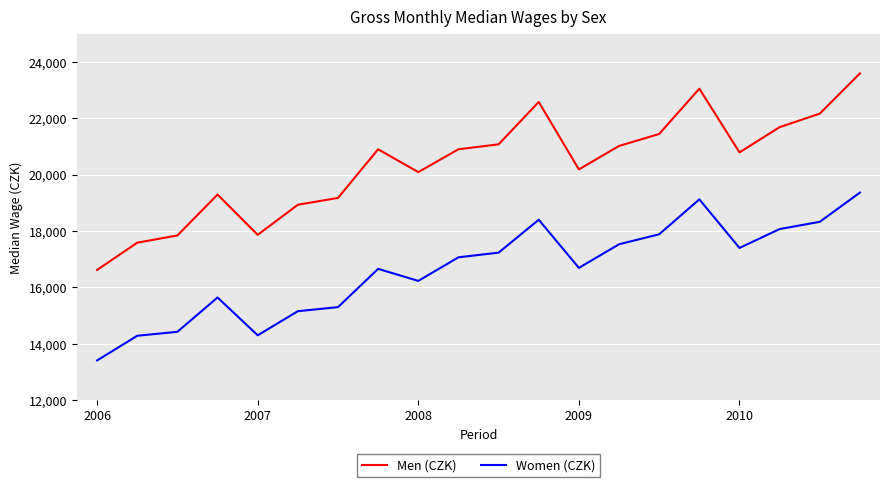

True or false: Women (CZK) and Men (CZK) intersect in this chart.

False